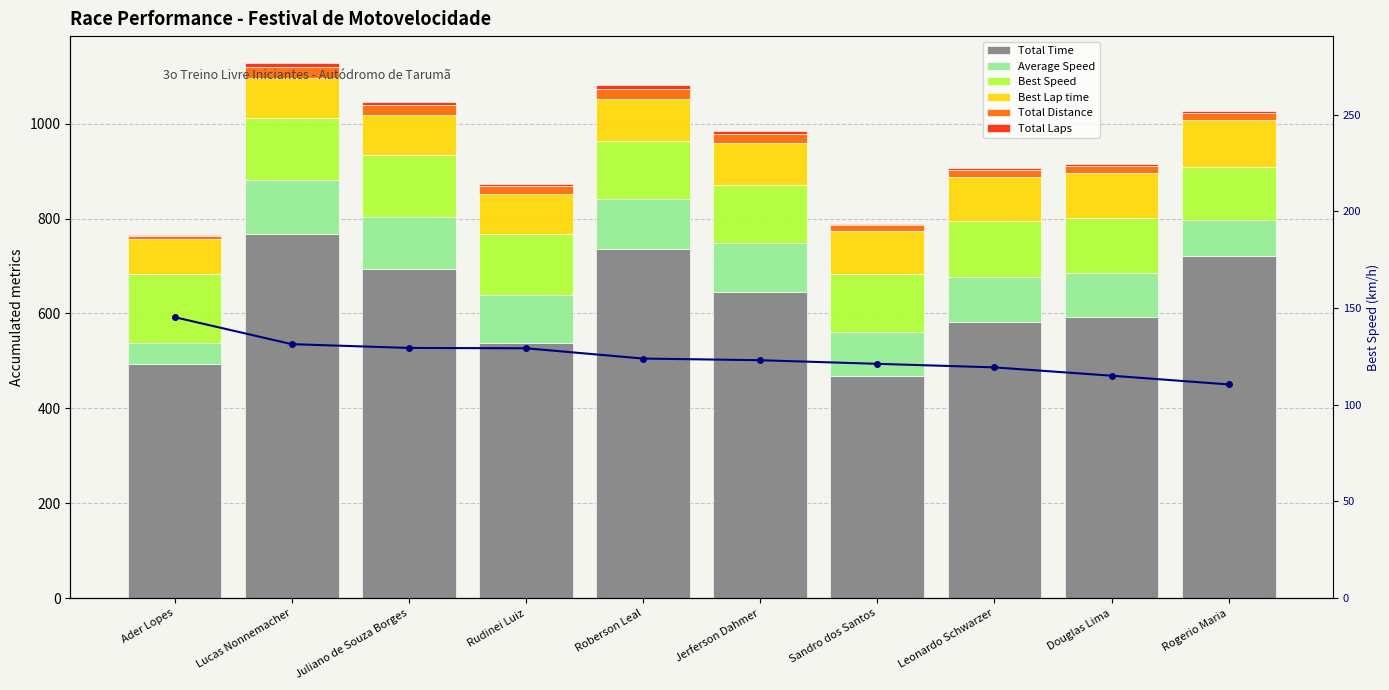

What is the label of the 10th bar from the right?

Ader Lopes